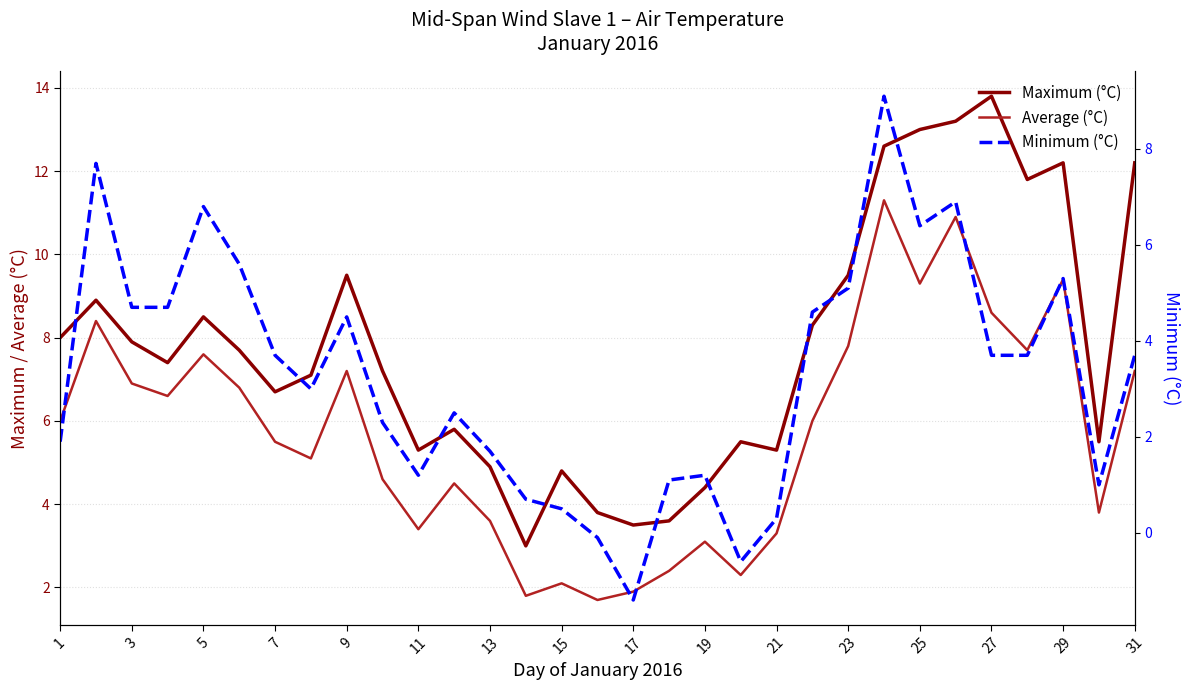

Which series has the largest total across all categories?

Maximum (°C)